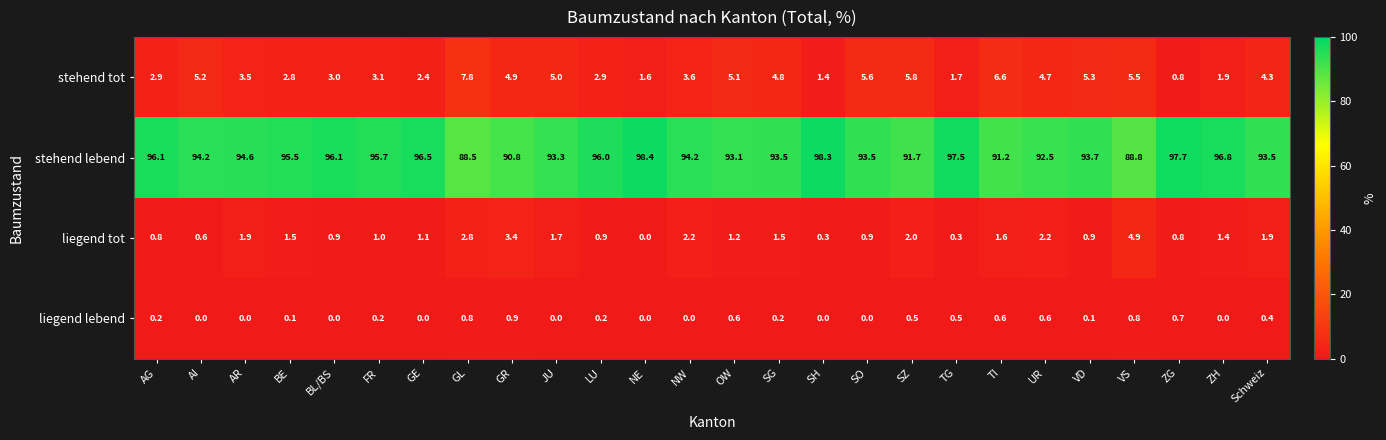

What is the difference between the maximum and second lowest values in the liegend lebend series?

0.9